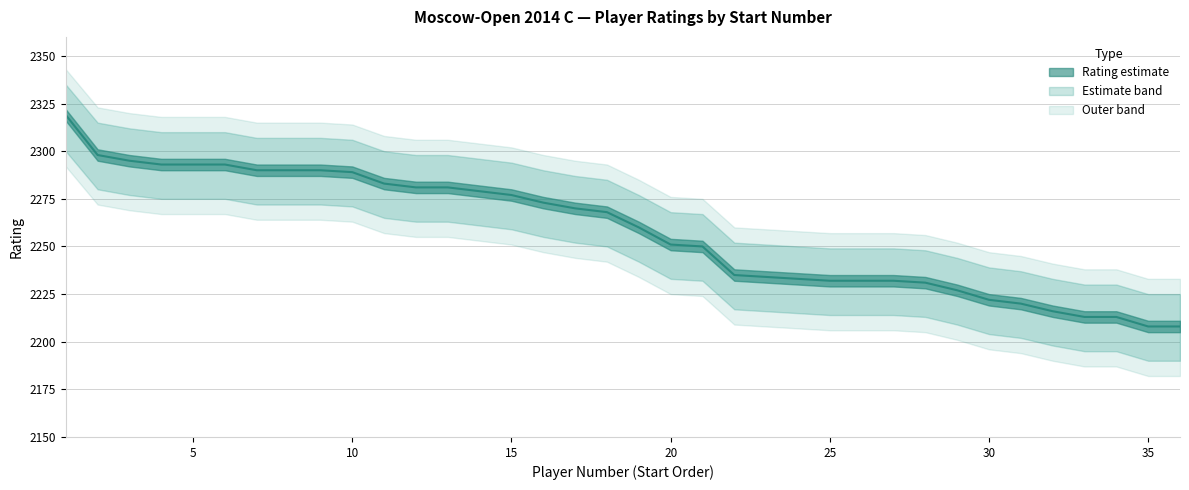

Where is Lower nearest to the value 2245?

19